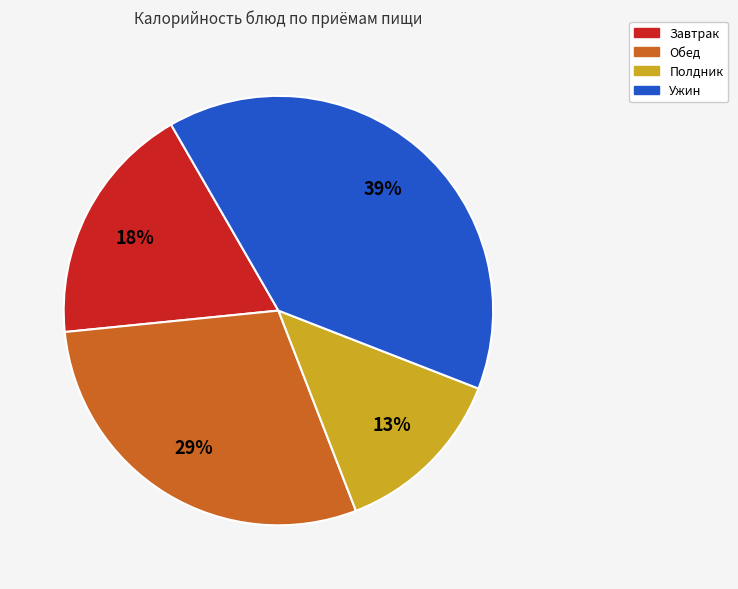

To the nearest percent, what is the difference between the largest and smallest slice percentages?

26%